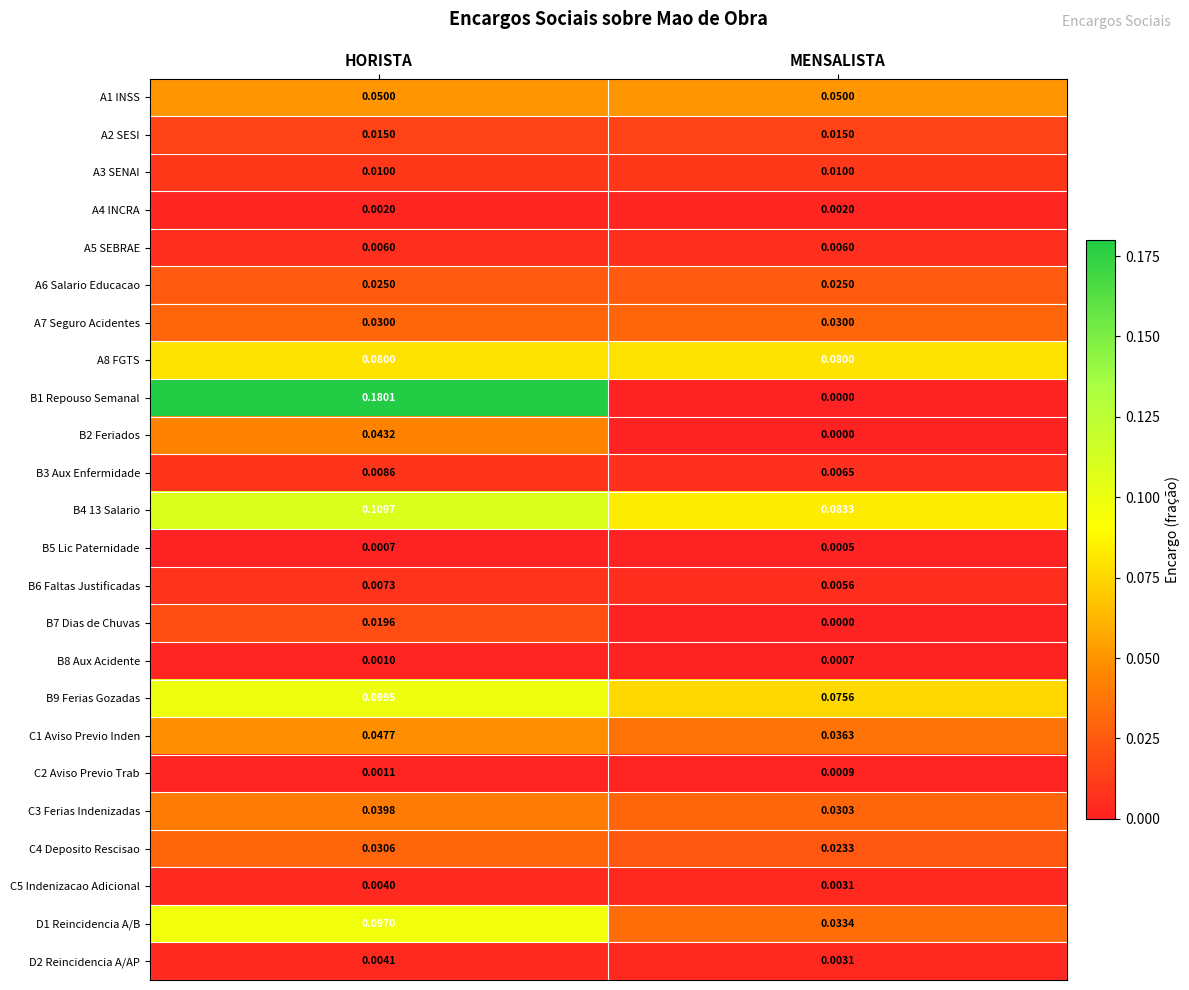

List the labels in order of B1 Repouso Semanal value, smallest first.

MENSALISTA, HORISTA